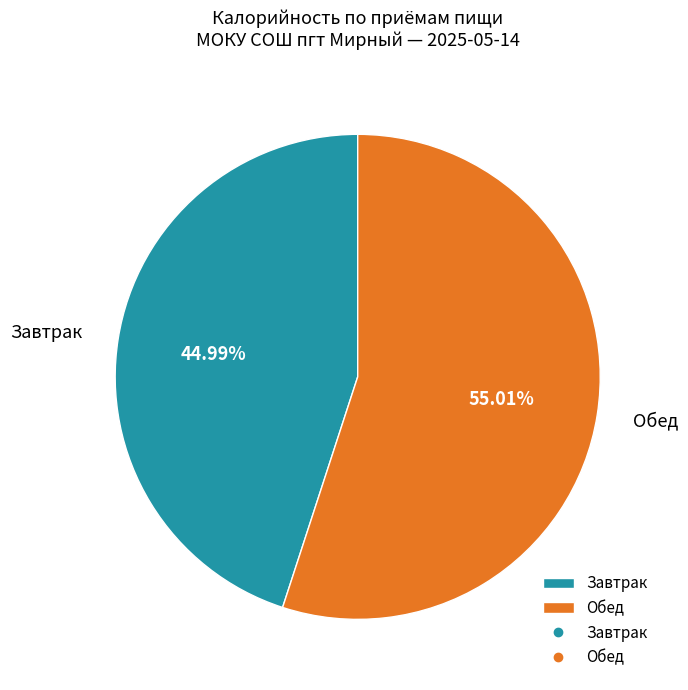

True or false: Обед accounts for 43% of the total.

False